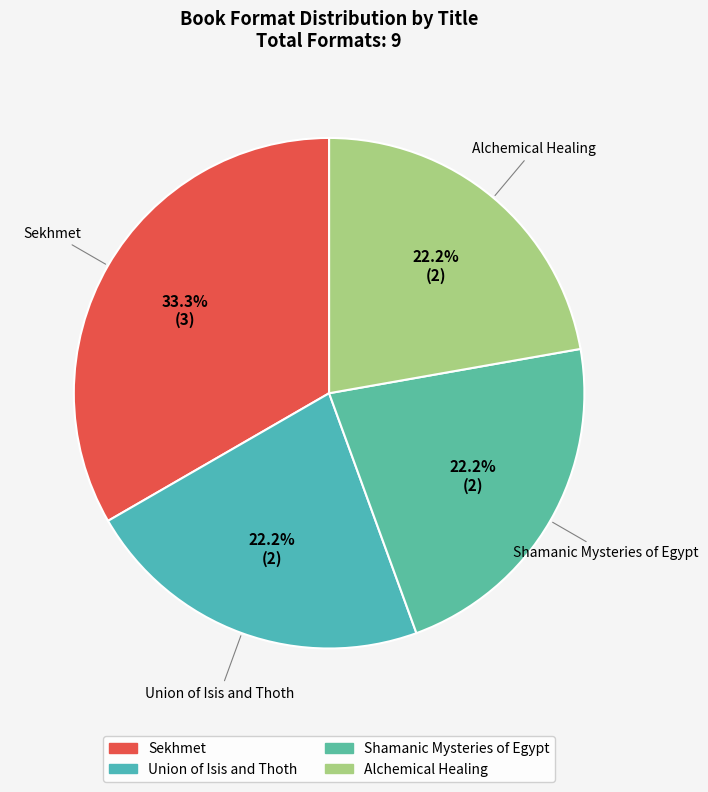

To the nearest percent, what is the average slice percentage?

25%